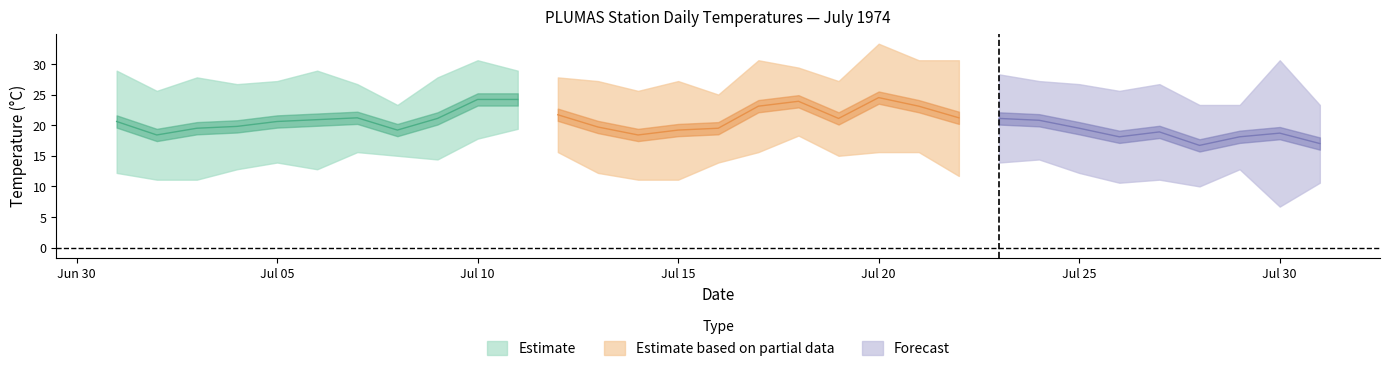

Is it true that Min Temp (°C) equals 19.4 at 1974-07-11?

True